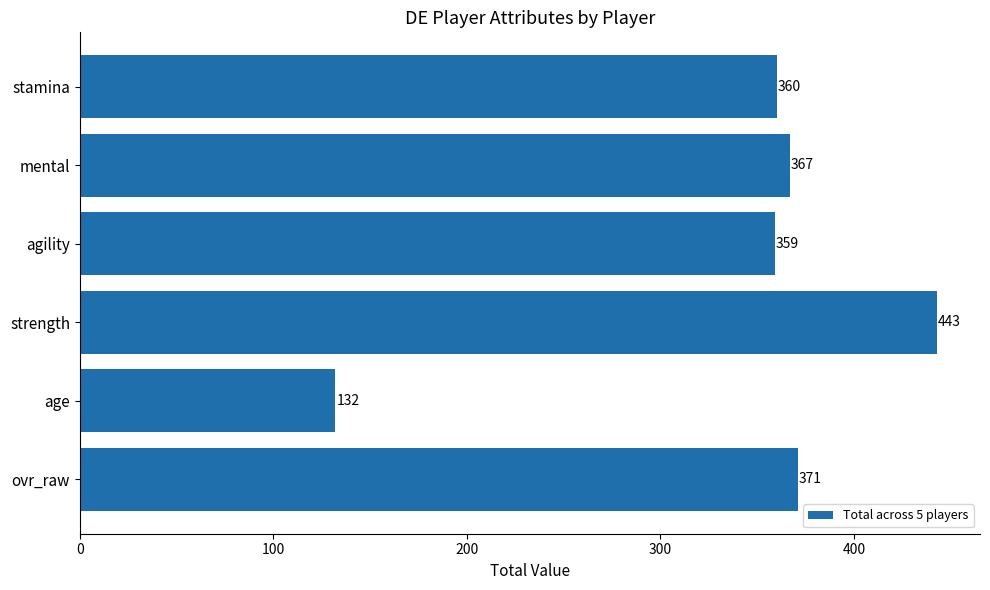

Between age and mental, which is larger?

mental